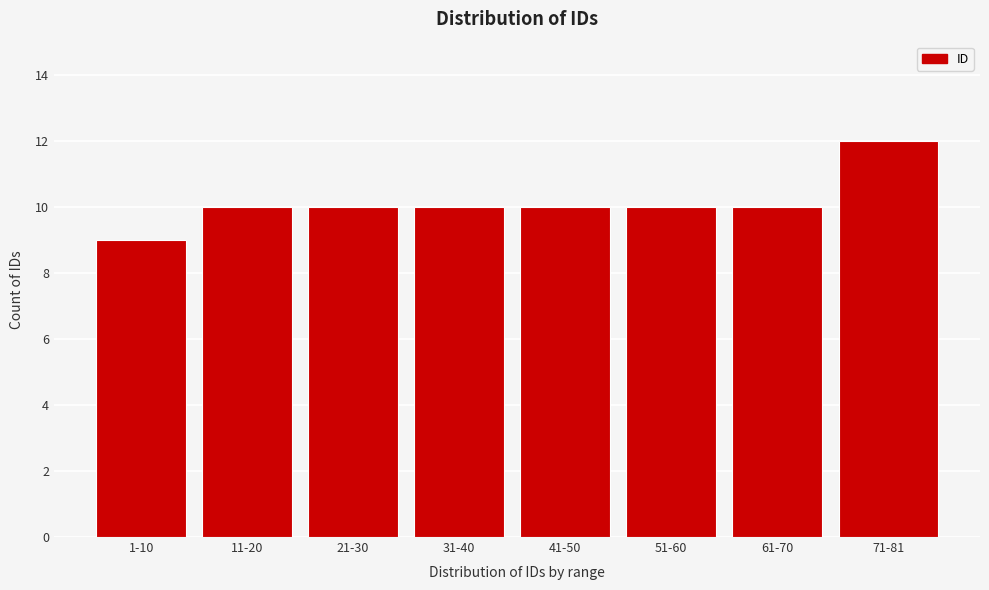

Reading right to left, list all the values displayed in this chart.

71-81=12	61-70=10	51-60=10	41-50=10	31-40=10	21-30=10	11-20=10	1-10=9